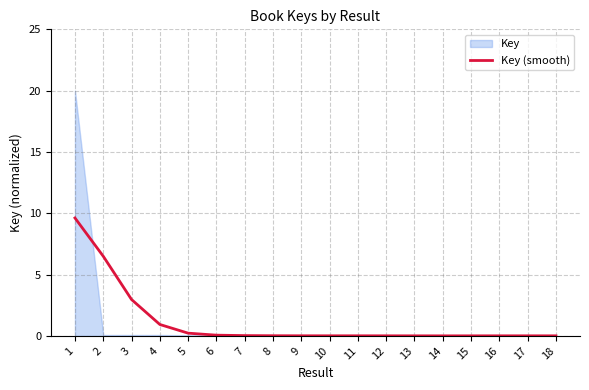

Is it true that the value at 2 is 10.6?

False